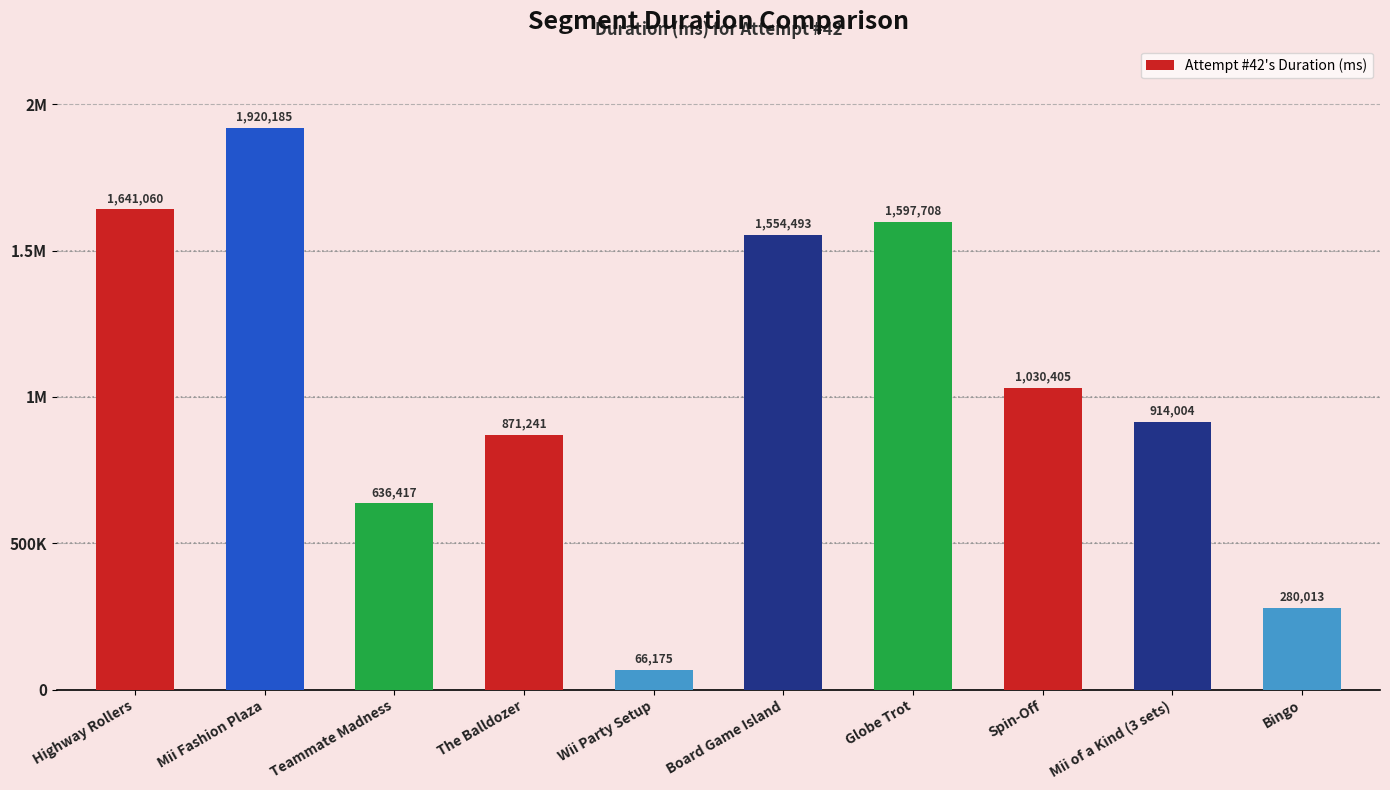

List the labels in order of value, largest first.

Mii Fashion Plaza, Highway Rollers, Globe Trot, Board Game Island, Spin-Off, Mii of a Kind (3 sets), The Balldozer, Teammate Madness, Bingo, Wii Party Setup